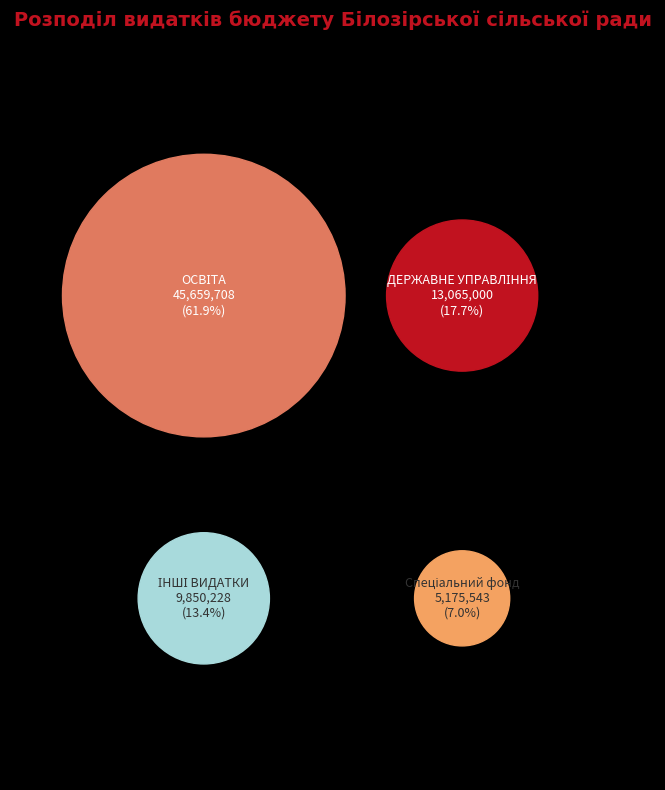

Do ДЕРЖАВНЕ УПРАВЛІННЯ and ІНШІ ВИДАТКИ together represent more than half of the pie?

No